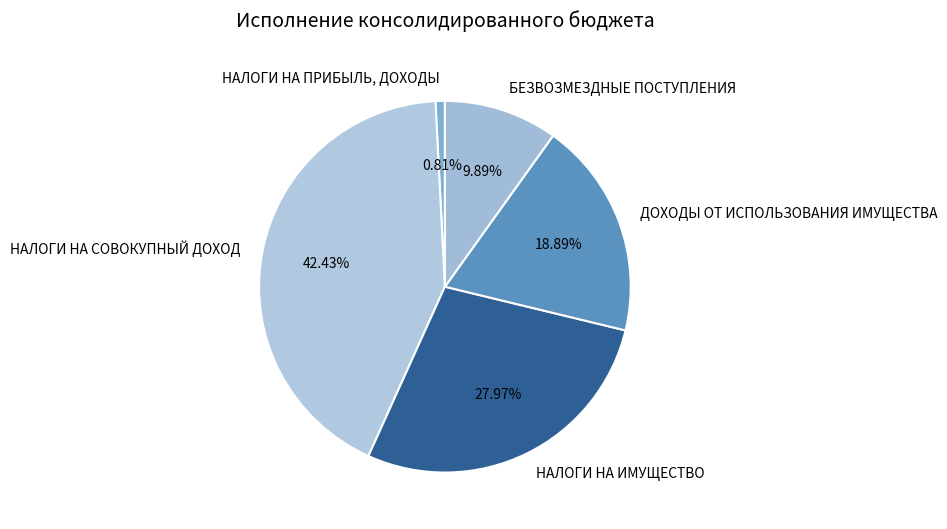

Count the number of slices in the pie.

5